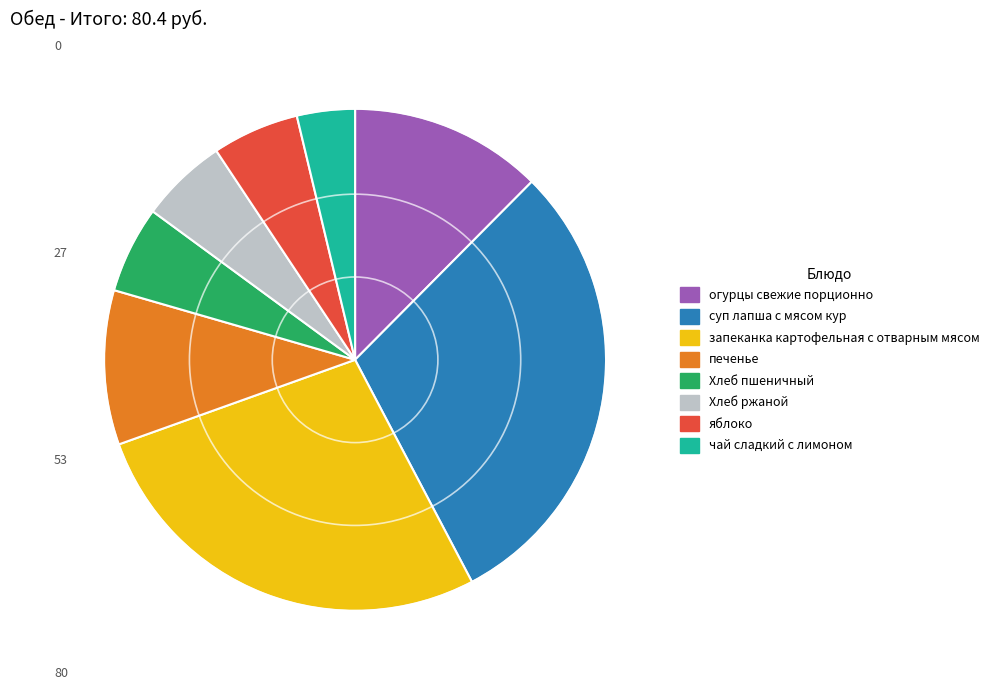

How many slices are in this pie chart?

8